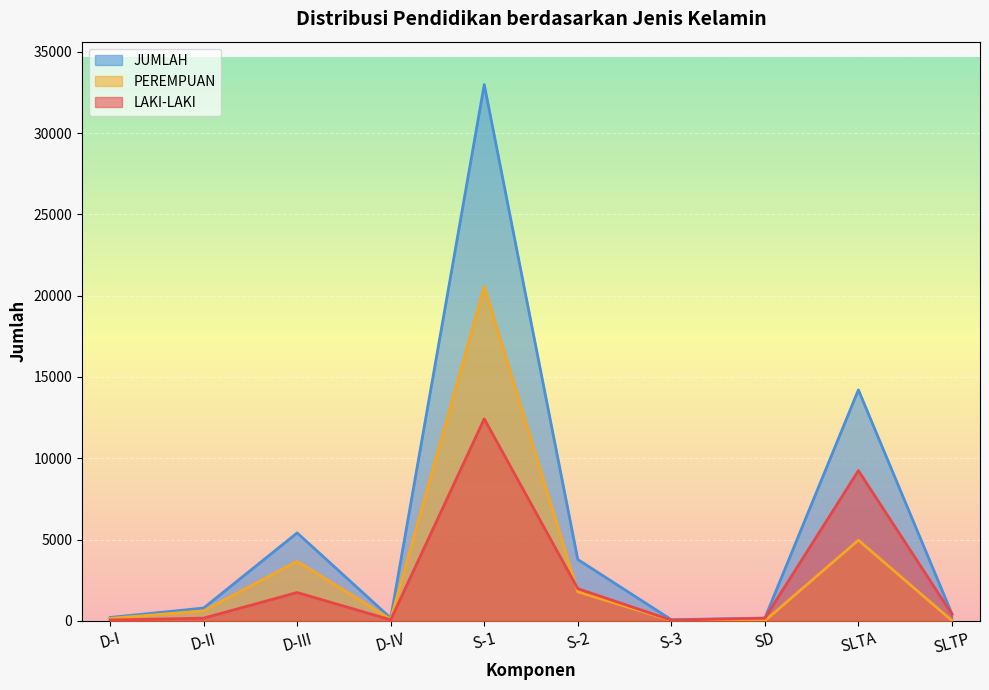

The value of JUMLAH at SLTP is 433. True or false?

True